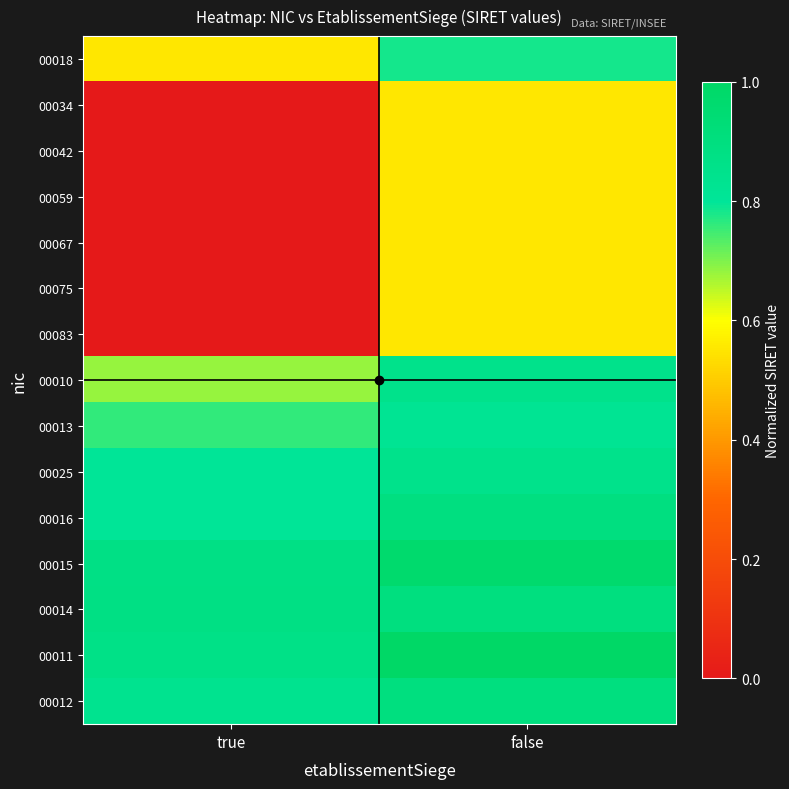

Which has a higher value, false or true?

false